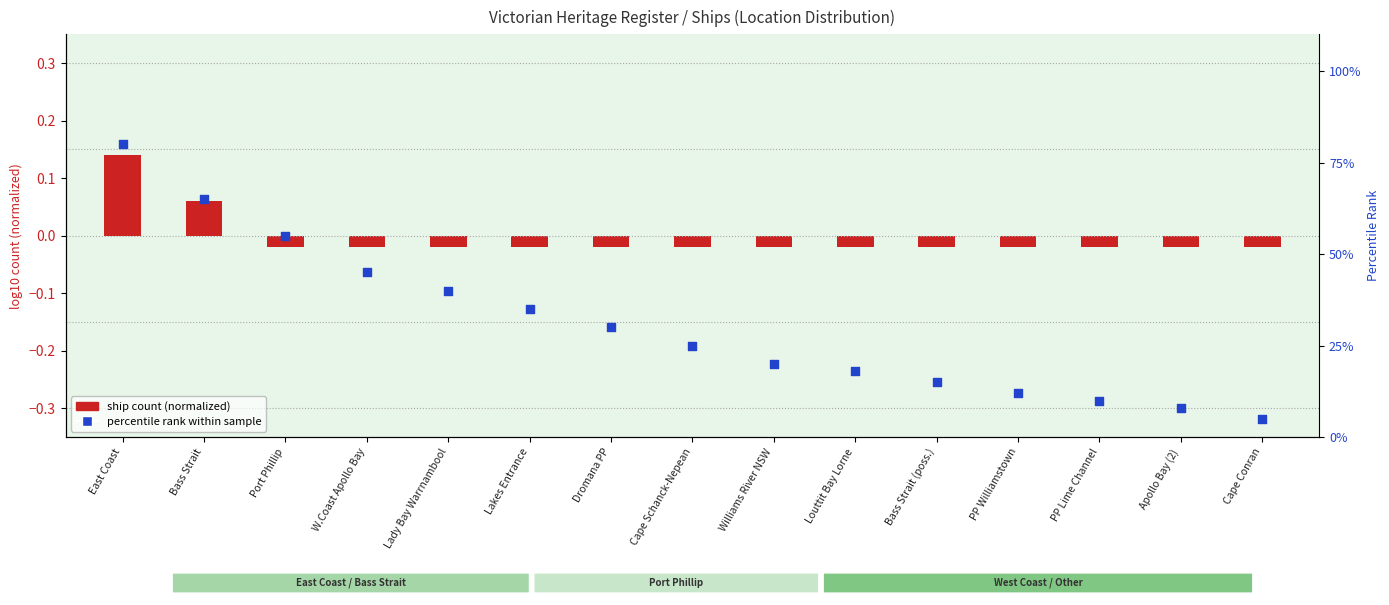

Which has a higher value, Williams River NSW or East Coast?

East Coast